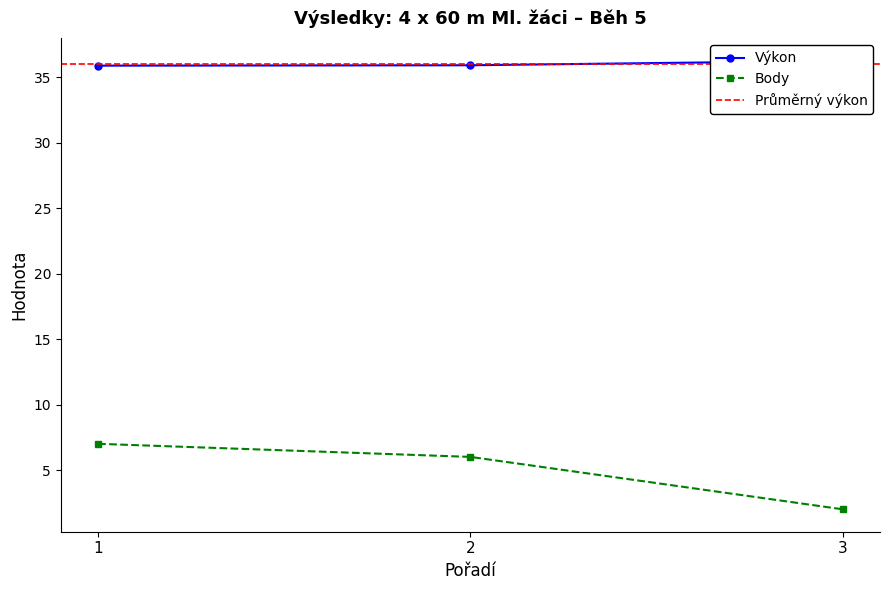

Which category has the lowest value in the Body series?

3